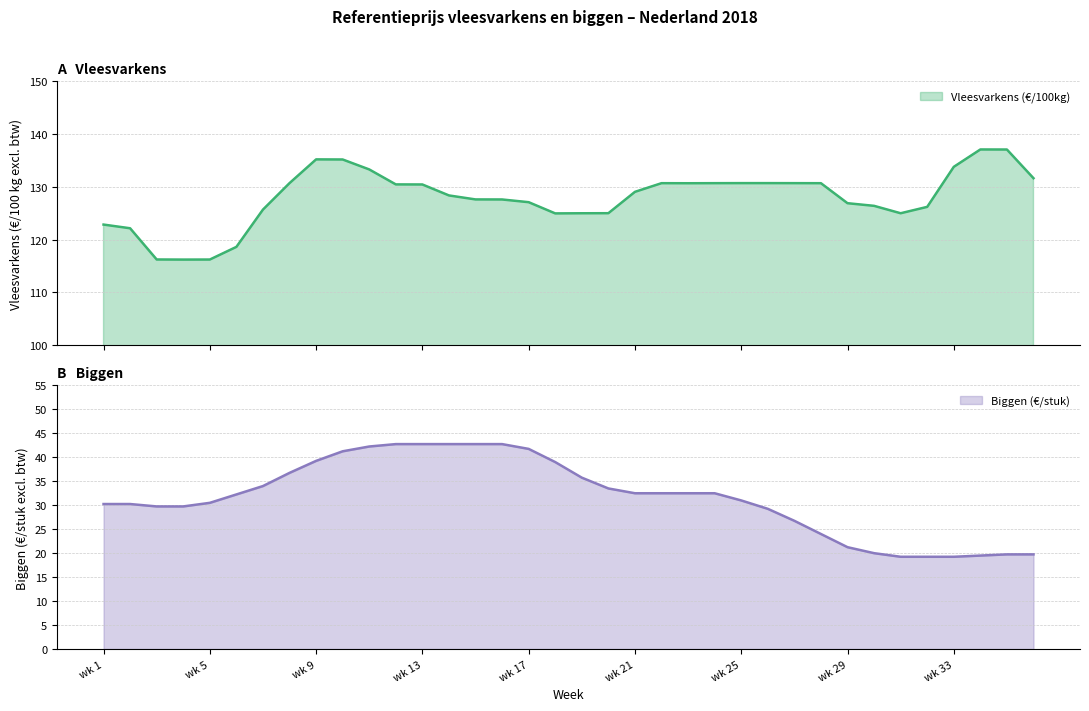

The value of Biggen (€/stuk) at wk 1 is 41.7. True or false?

False